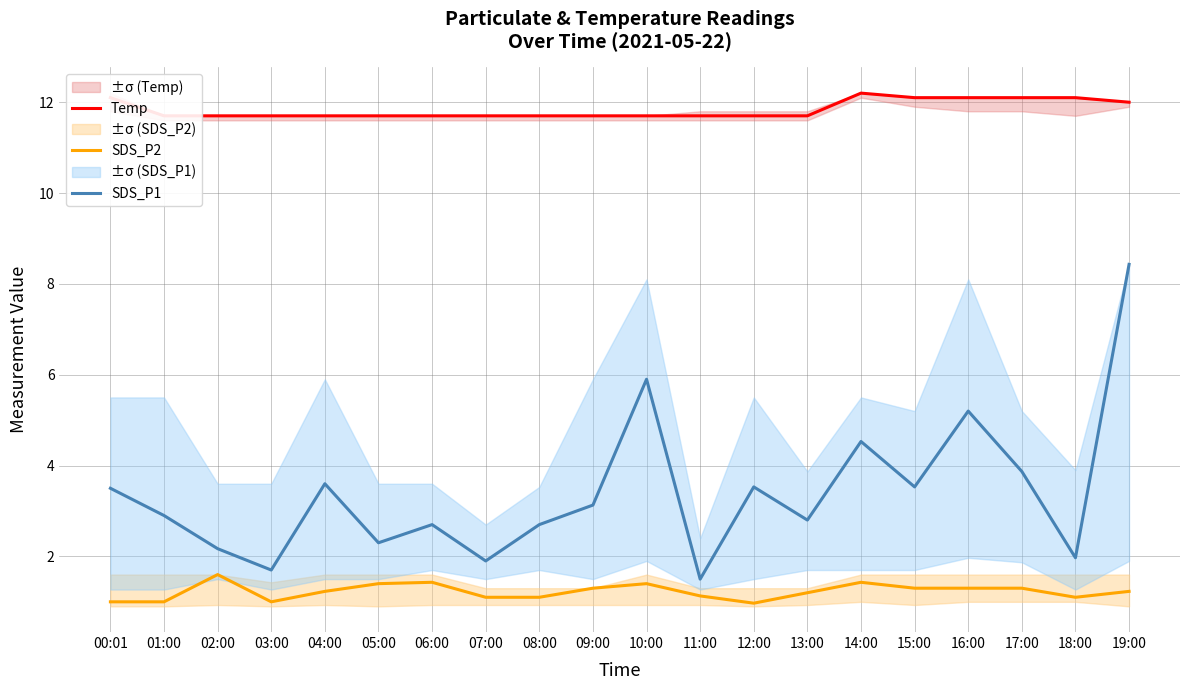

Is it true that SDS_P1 equals 5.2 at 15:00?

False